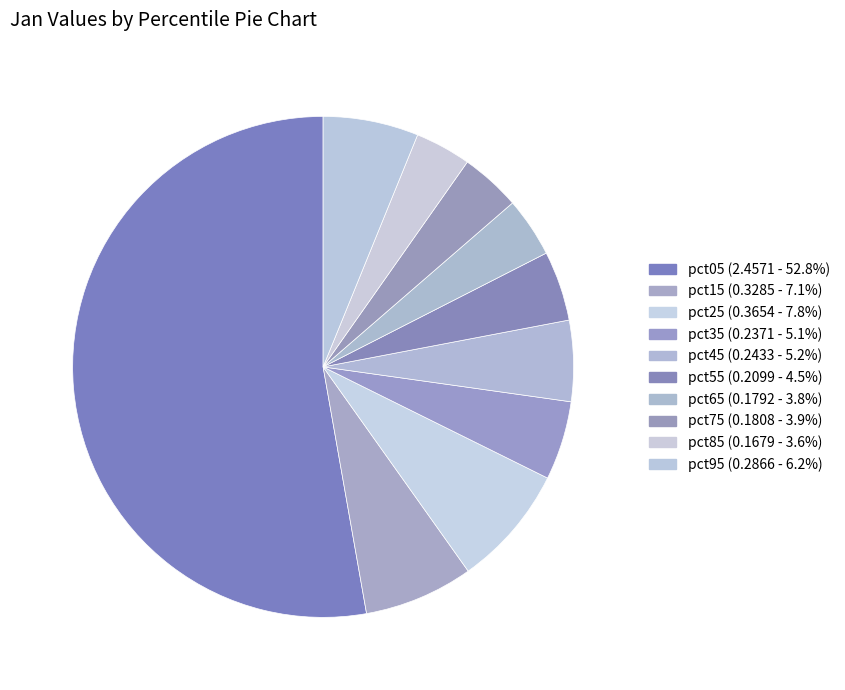

How many segments does this pie chart have?

10